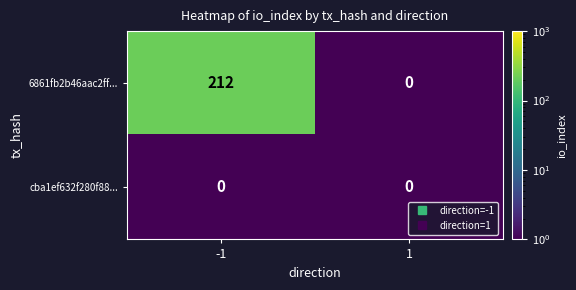

The value of 6861fb2b46aac2ff... at 1 is -90. True or false?

False